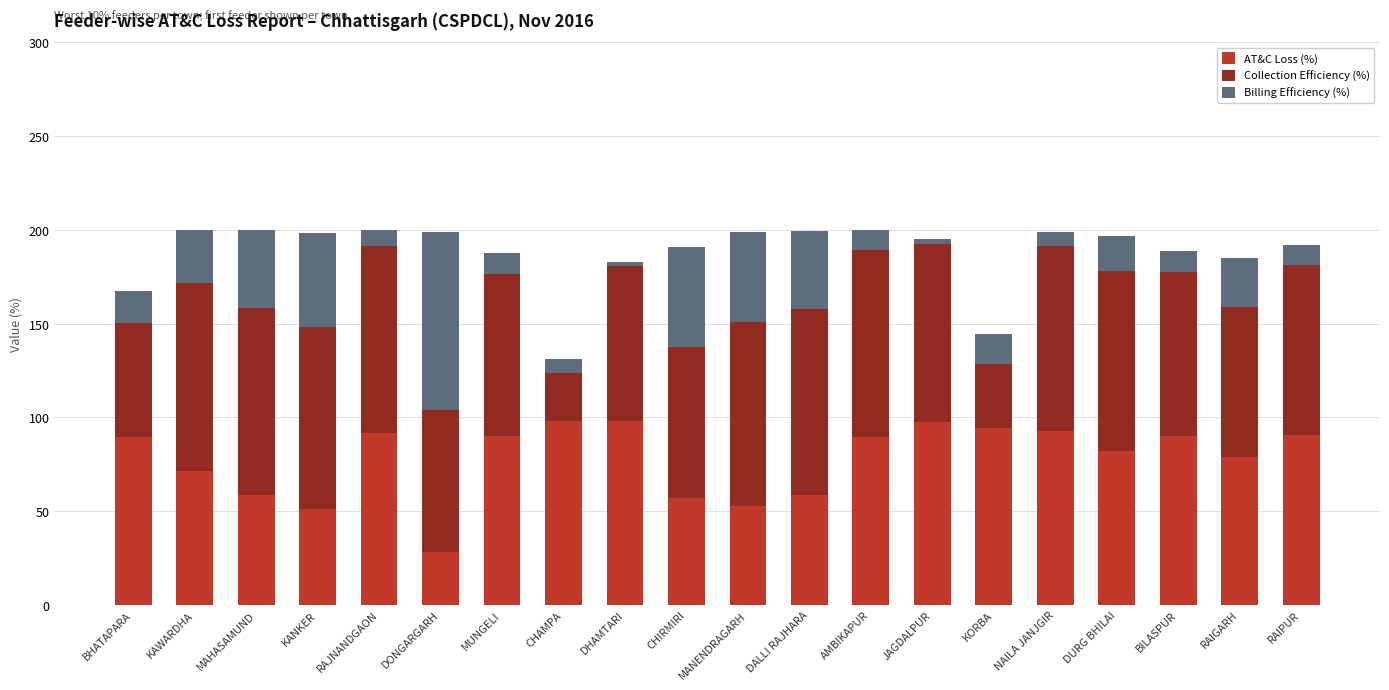

What is the total value across all series at DALLI RAJHARA?

199.5